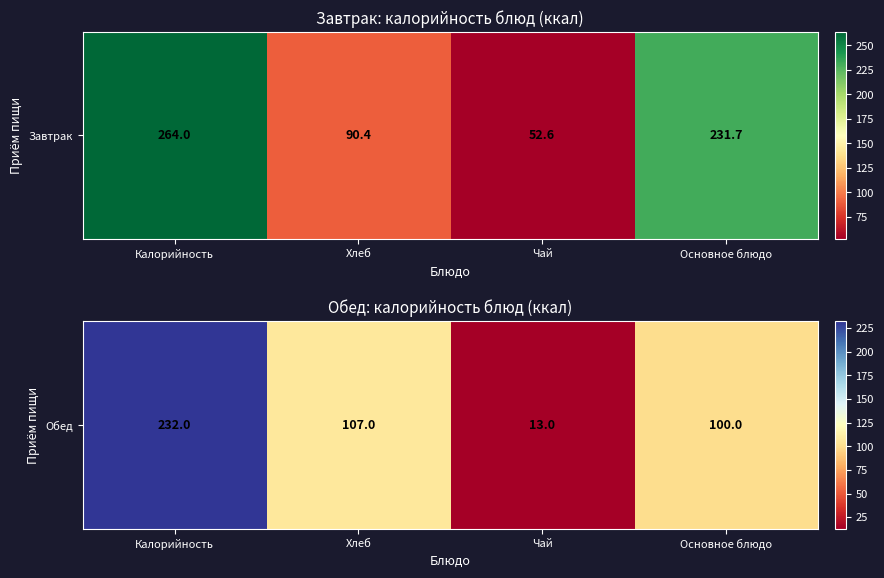

Count the number of categories in the chart.

4